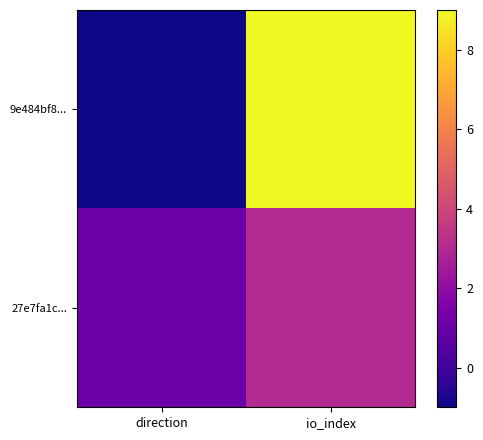

Which category has the highest value across all series?

io_index